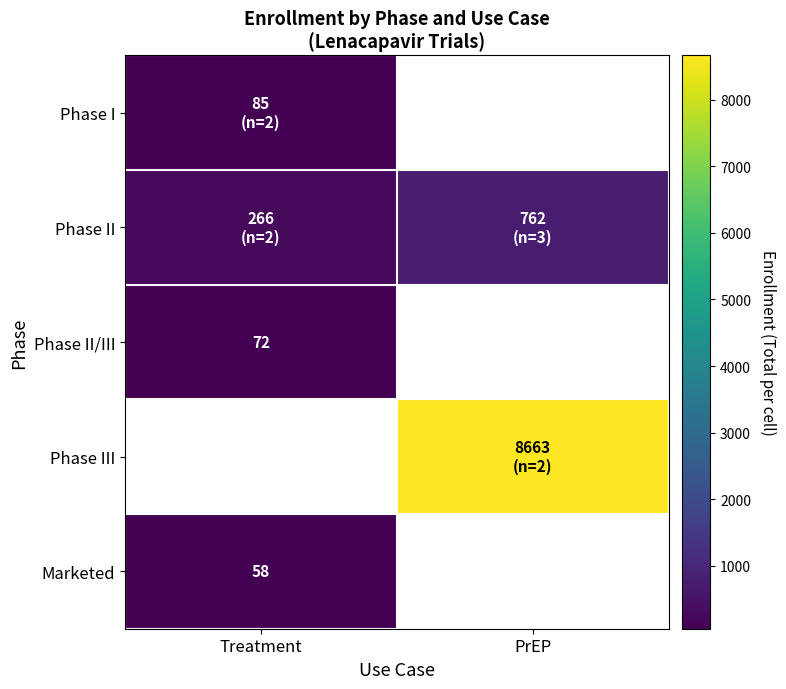

What is the approximate value of Phase II at PrEP?

762.0